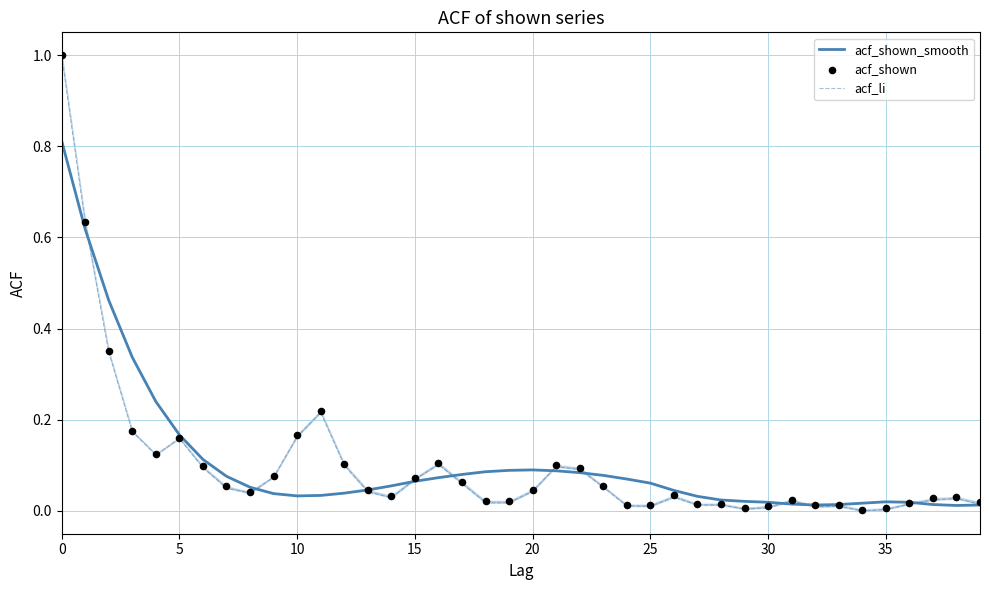

At how many categories does at least one series exceed 0?

40